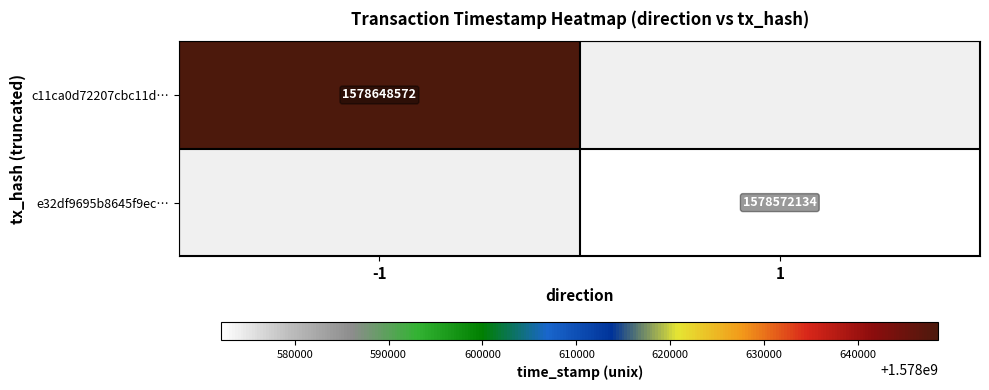

Count the number of data series in this chart.

2